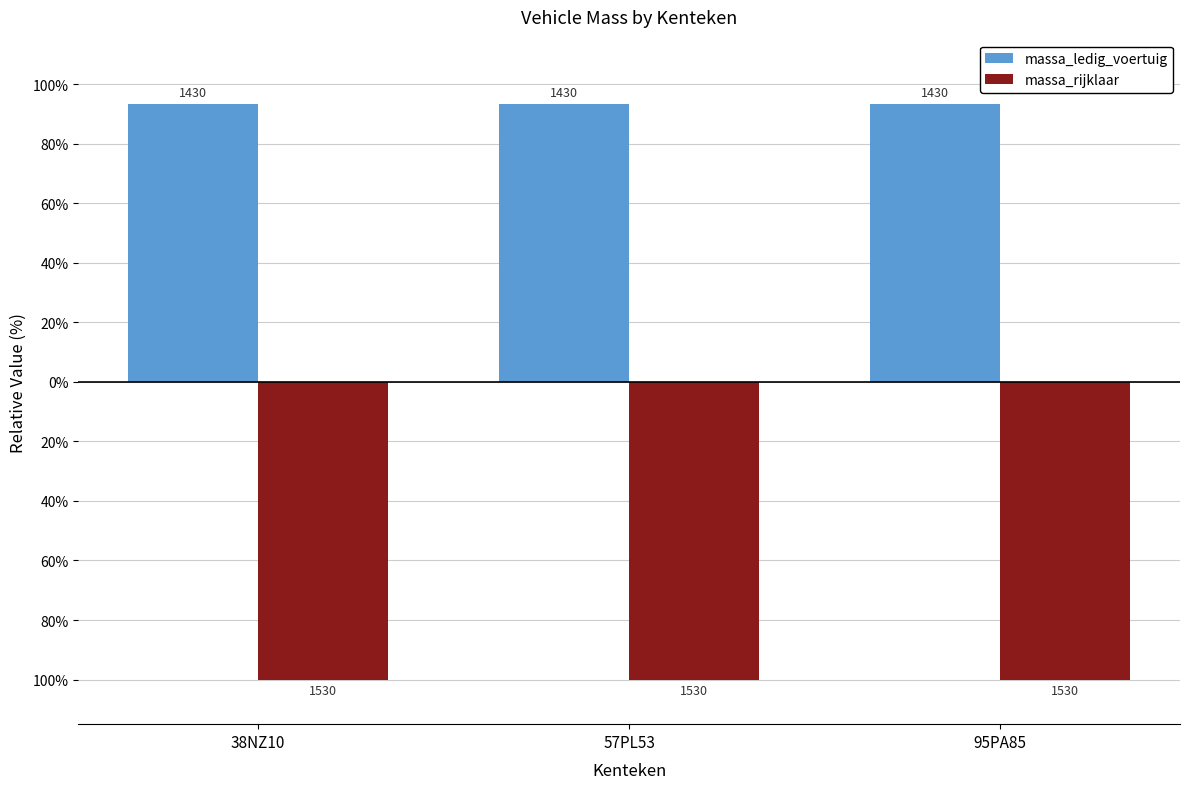

What is the total value across all series at 57PL53?

-6.5